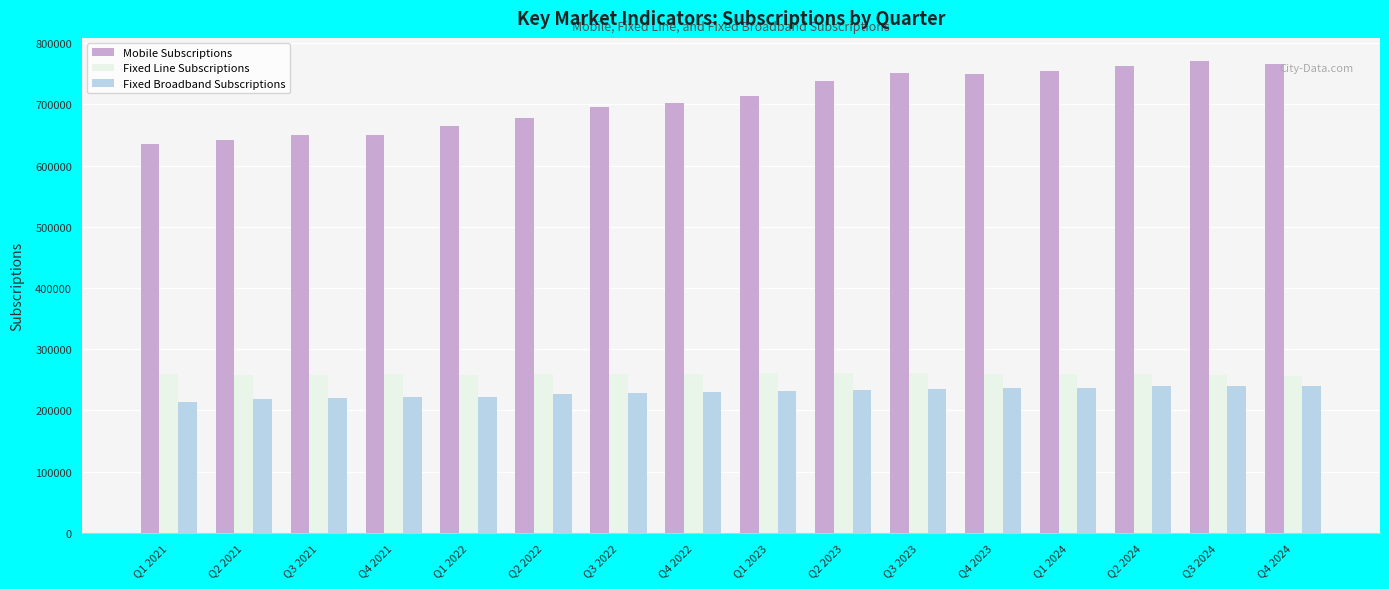

What is the value of the Fixed Line Subscriptions bar at the 1st from the left?

258777